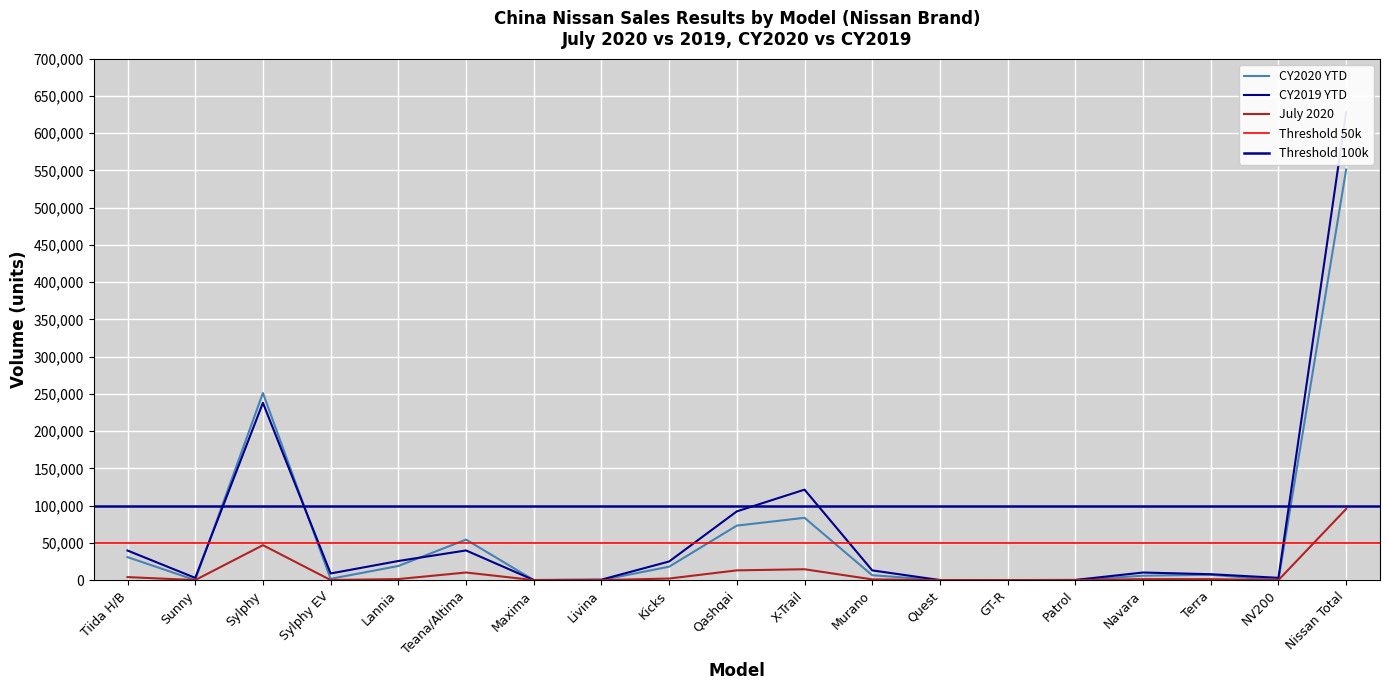

True or false: CY2020 YTD and July 2020 cross at least once.

False